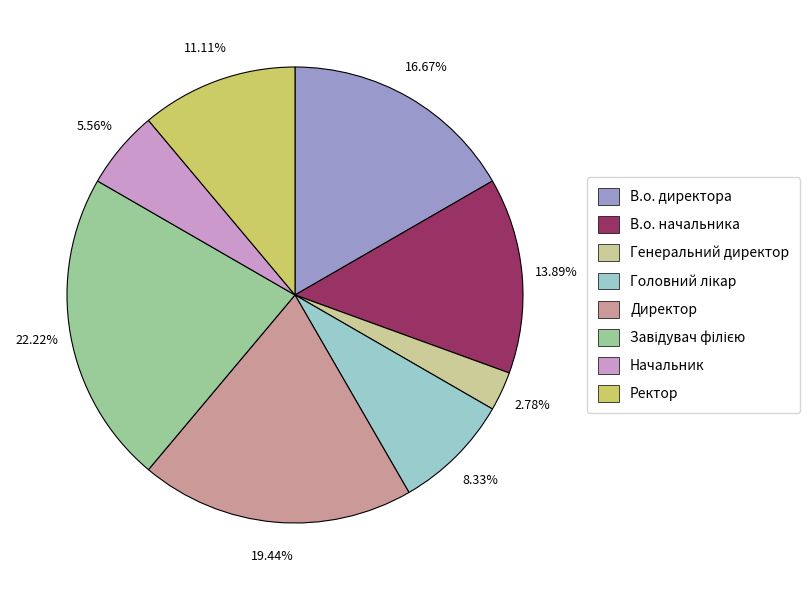

To the nearest percent, what is the difference between the largest and smallest slice percentages?

19%